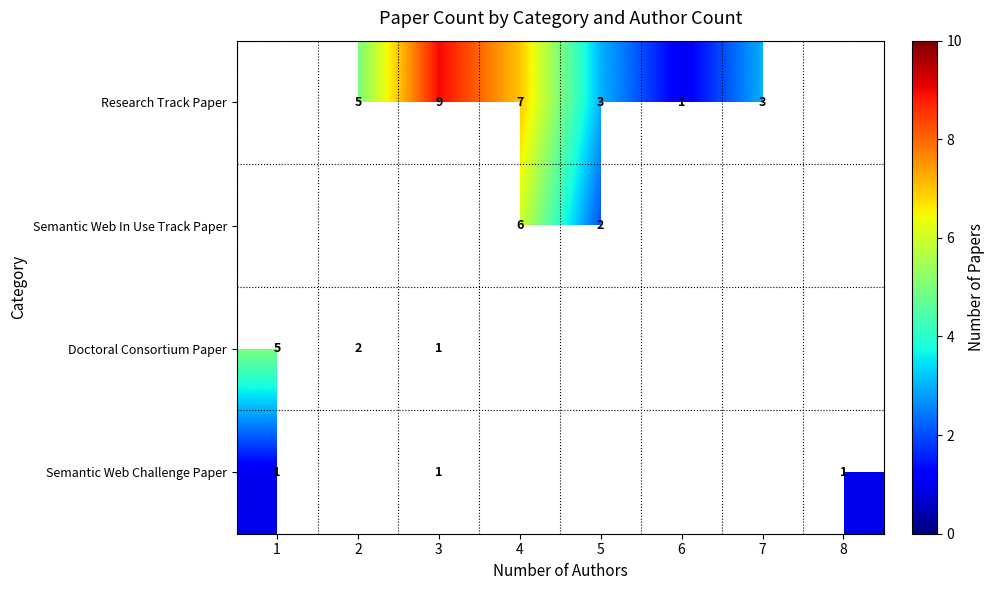

Is it true that Semantic Web Challenge Paper equals 1 at 8?

True